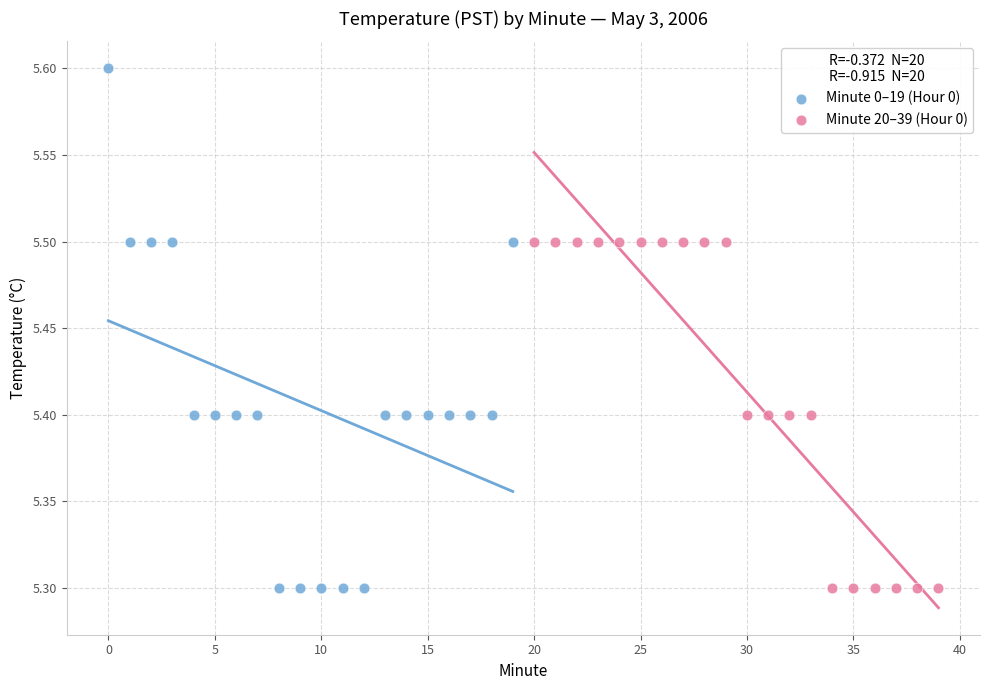

Which series reaches the maximum Y coordinate?

Minute 0–19 (Hour 0)